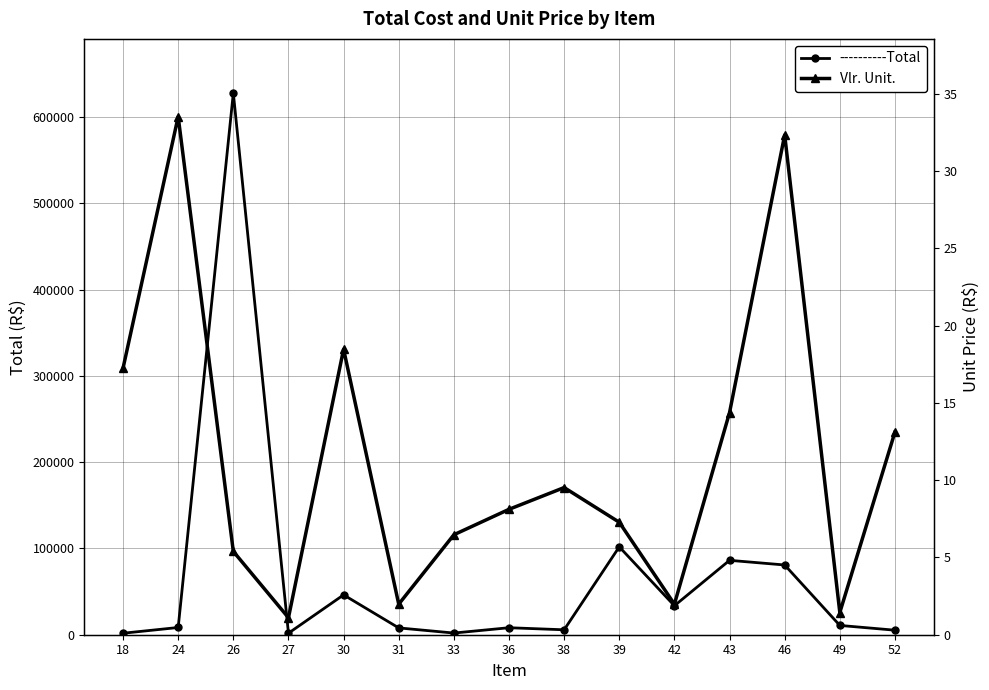

True or false: Vlr. Unit. and ----------Total intersect in this chart.

False